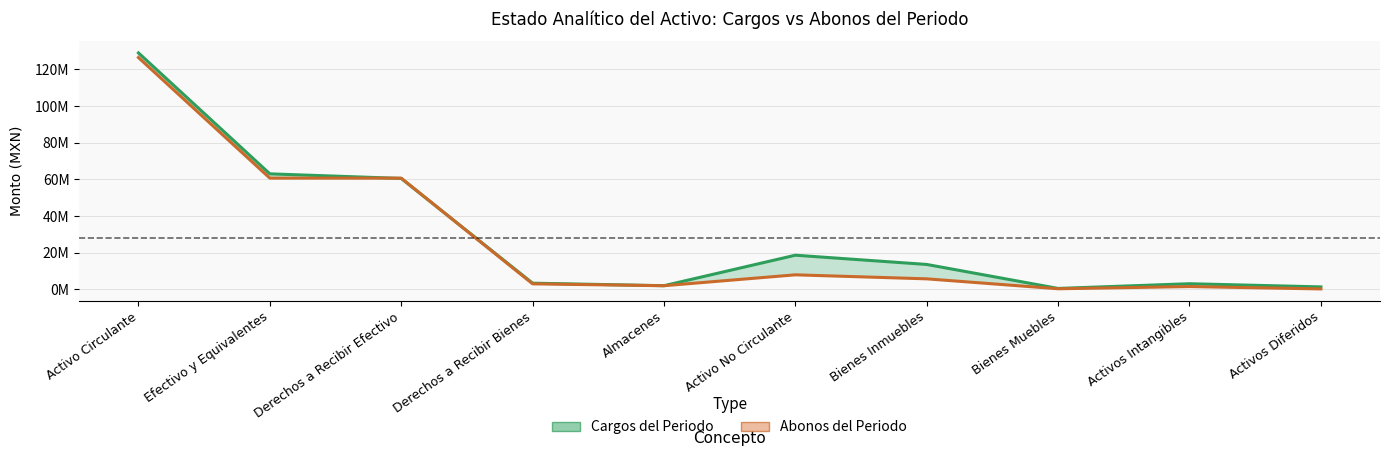

The Cargos del Periodo series shows 770229.2 at Bienes Muebles. True or false?

False